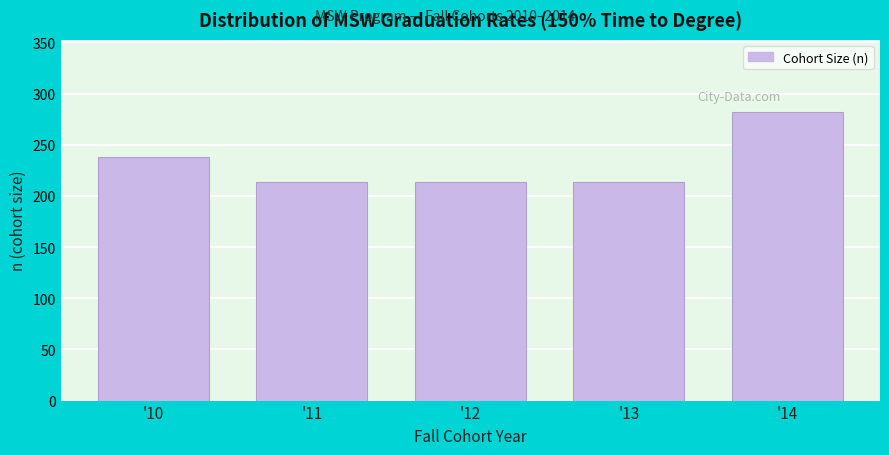

Reading left to right, transcribe all the data shown in this chart.

'10=238	'11=214	'12=214	'13=214	'14=282